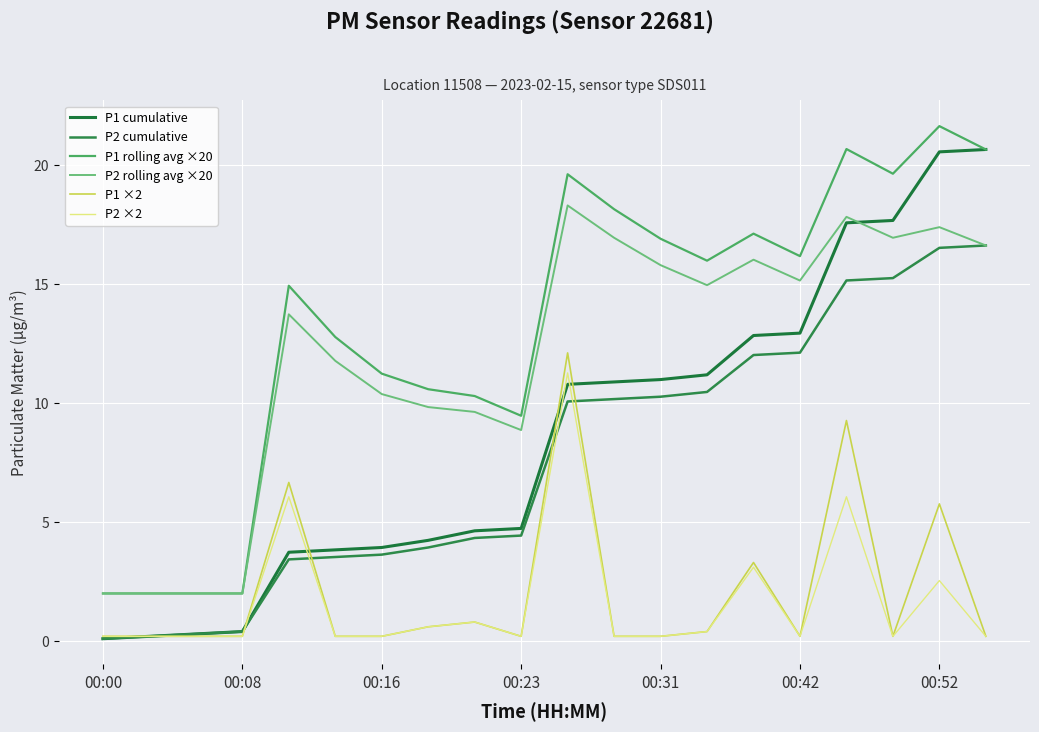

Is this an area chart (filled region under the line)?

No